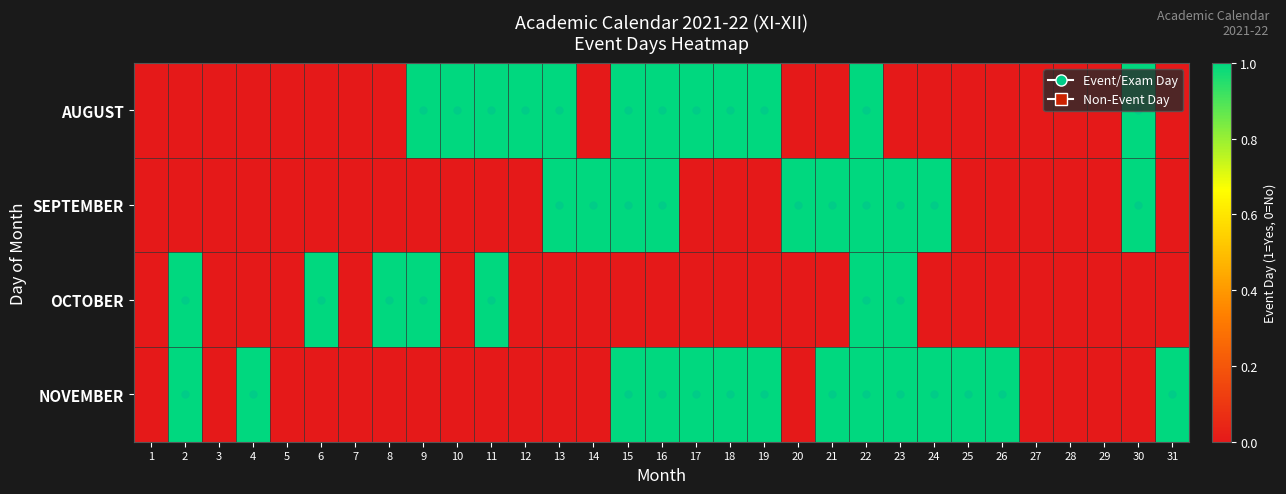

At 18, list the series in order from largest to smallest.

AUGUST, NOVEMBER, SEPTEMBER, OCTOBER